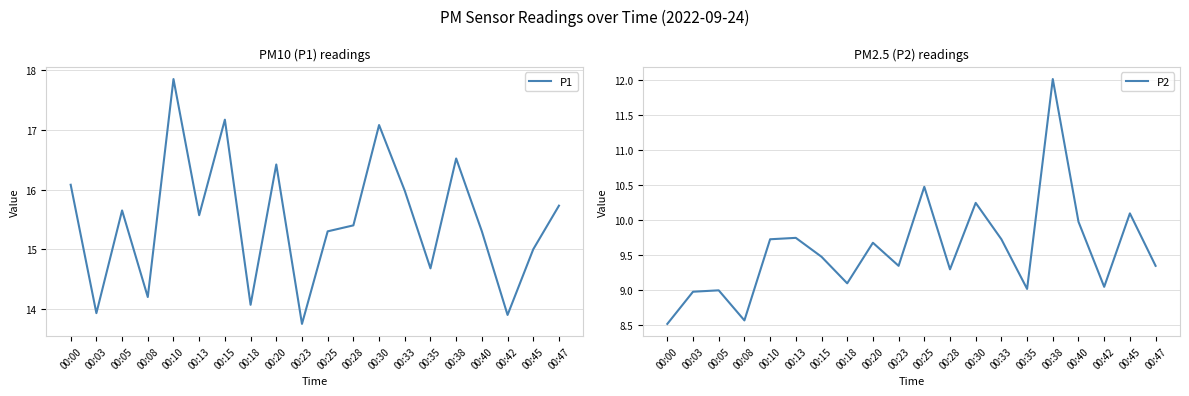

What is the spread (max minus min) of values at 00:38?

4.5